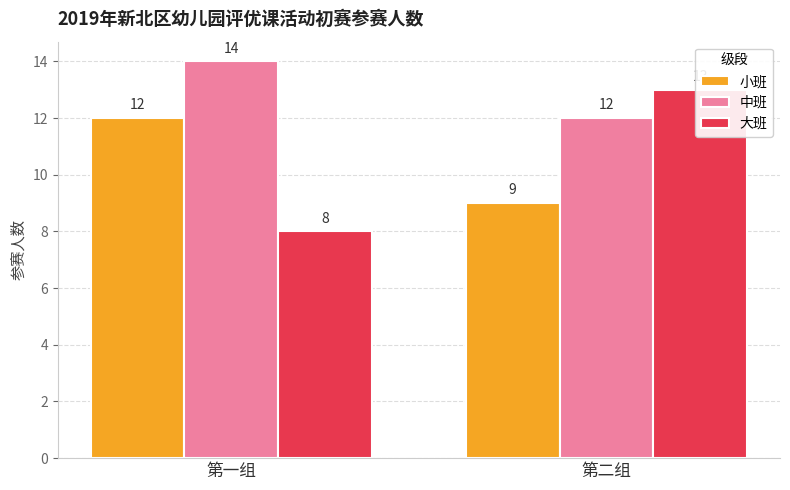

Is the value of 大班 at 第一组 greater than the value of 小班 at 第二组?

No